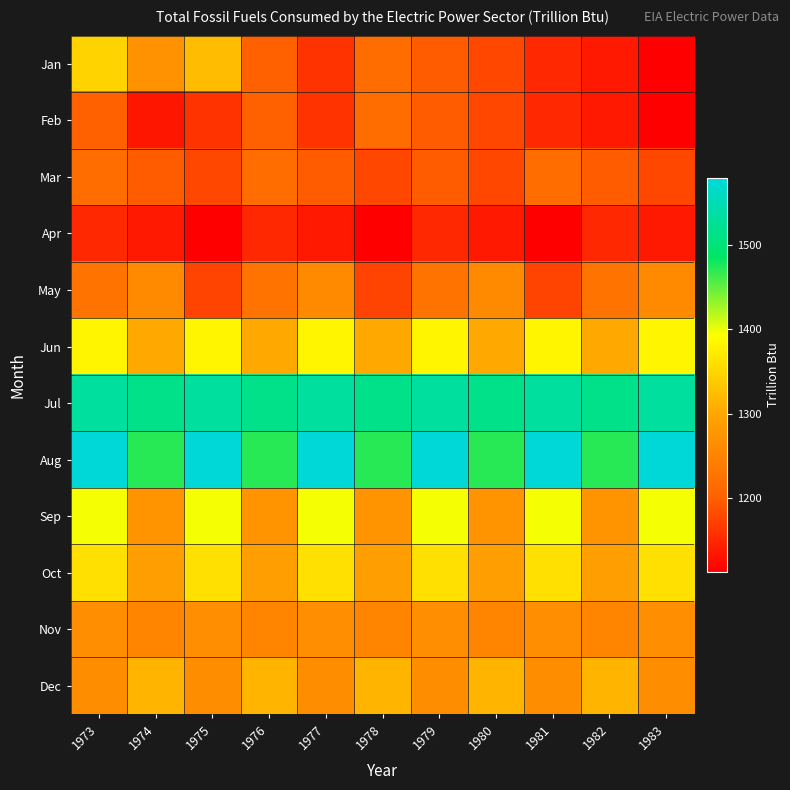

Reading left to right, what are all the values shown in this chart?

Jan: 1973=1347.6	1974=1271.4	1975=1323.6	1976=1202.2	1977=1160.6	1978=1215.2	1979=1198.0	1980=1179.1	1981=1150.1	1982=1136.9	1983=1112.7
Feb: 1973=1202.2	1974=1133.9	1975=1160.6	1976=1202.2	1977=1160.6	1978=1215.2	1979=1198.0	1980=1179.1	1981=1150.1	1982=1136.9	1983=1112.7
Mar: 1973=1215.2	1974=1198.0	1975=1179.1	1976=1215.2	1977=1198.0	1978=1179.1	1979=1198.0	1980=1179.1	1981=1215.2	1982=1198.0	1983=1179.1
Apr: 1973=1150.1	1974=1136.9	1975=1112.7	1976=1150.1	1977=1136.9	1978=1112.7	1979=1150.1	1980=1136.9	1981=1112.7	1982=1150.1	1983=1136.9
May: 1973=1226.0	1974=1259.7	1975=1174.9	1976=1226.0	1977=1259.7	1978=1174.9	1979=1226.0	1980=1259.7	1981=1174.9	1982=1226.0	1983=1259.7
Jun: 1973=1383.0	1974=1304.1	1975=1383.0	1976=1304.1	1977=1383.0	1978=1304.1	1979=1383.0	1980=1304.1	1981=1383.0	1982=1304.1	1983=1383.0
Jul: 1973=1531.3	1974=1513.9	1975=1531.3	1976=1513.9	1977=1531.3	1978=1513.9	1979=1531.3	1980=1513.9	1981=1531.3	1982=1513.9	1983=1531.3
Aug: 1973=1579.3	1974=1471.6	1975=1579.3	1976=1471.6	1977=1579.3	1978=1471.6	1979=1579.3	1980=1471.6	1981=1579.3	1982=1471.6	1983=1579.3
Sep: 1973=1395.8	1974=1274.6	1975=1395.8	1976=1274.6	1977=1395.8	1978=1274.6	1979=1395.8	1980=1274.6	1981=1395.8	1982=1274.6	1983=1395.8
Oct: 1973=1361.4	1974=1289.4	1975=1361.4	1976=1289.4	1977=1361.4	1978=1289.4	1979=1361.4	1980=1289.4	1981=1361.4	1982=1289.4	1983=1361.4
Nov: 1973=1265.4	1974=1250.7	1975=1265.4	1976=1250.7	1977=1265.4	1978=1250.7	1979=1265.4	1980=1250.7	1981=1265.4	1982=1250.7	1983=1265.4
Dec: 1973=1263.9	1974=1314.2	1975=1263.9	1976=1314.2	1977=1263.9	1978=1314.2	1979=1263.9	1980=1314.2	1981=1263.9	1982=1314.2	1983=1263.9